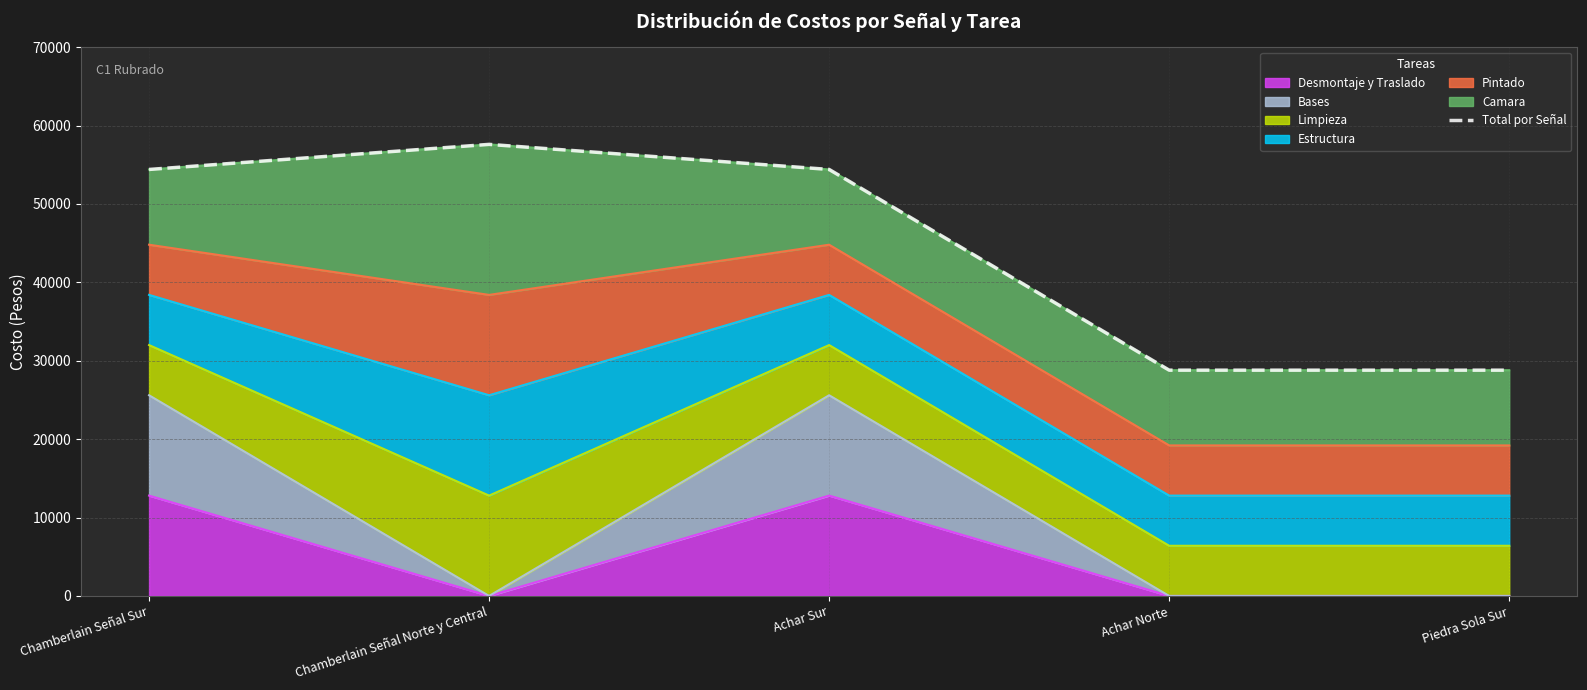

True or false: the data has more than 0 interior local peaks.

True